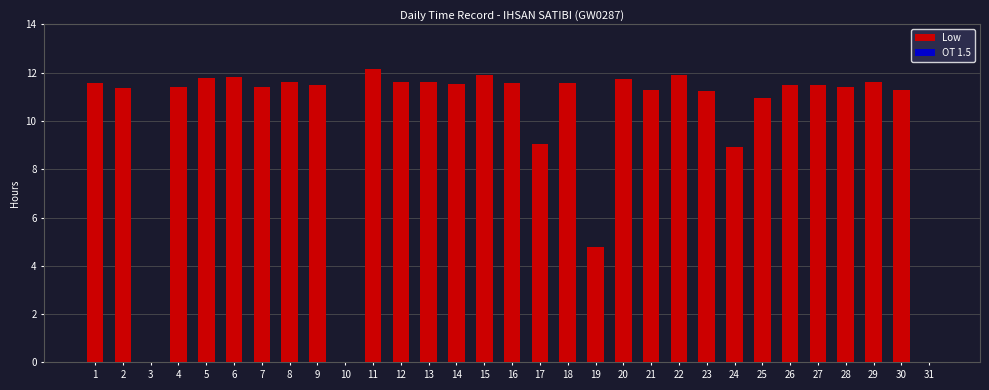

Are the bars horizontal?

No